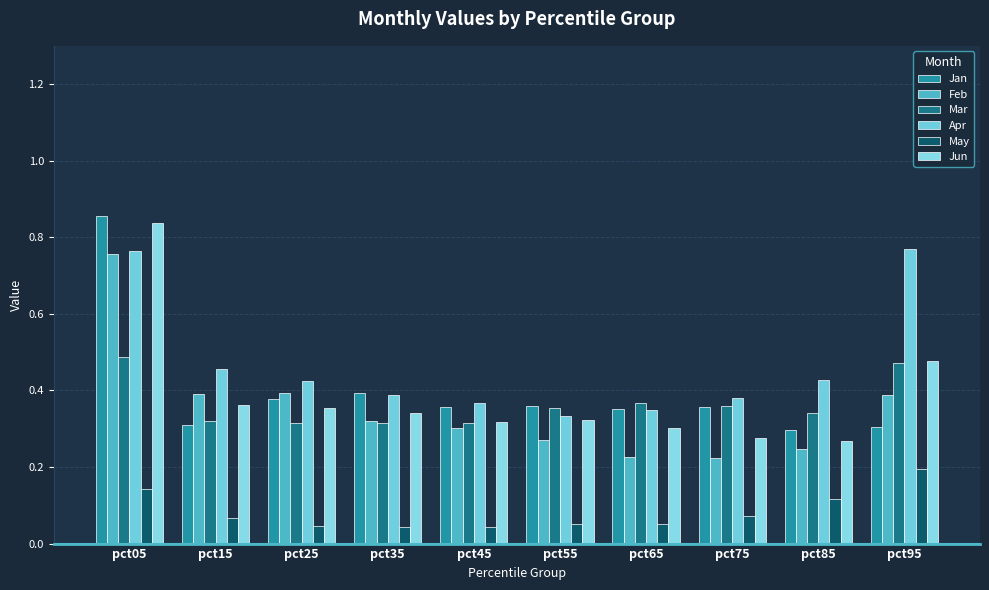

Rank the series by their maximum value, from lowest to highest.

May, Mar, Feb, Apr, Jun, Jan